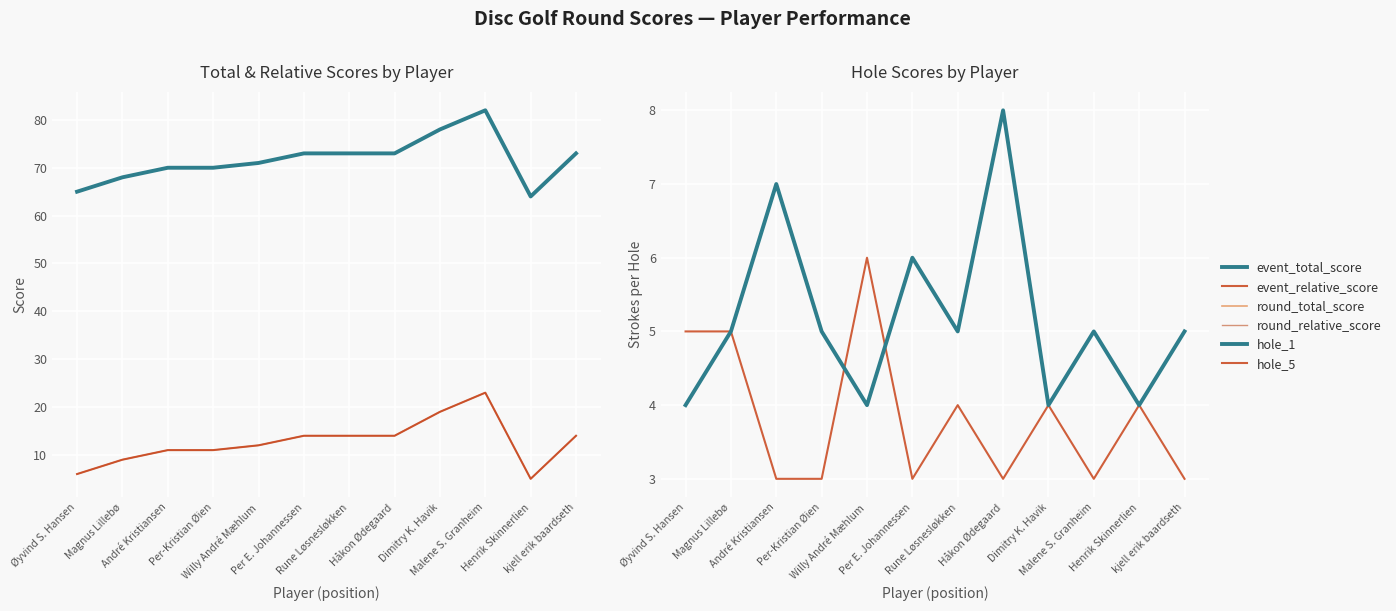

Is the value of round_relative_score at Per E. Johannessen greater than the value of event_relative_score at Håkon Ødegaard?

No